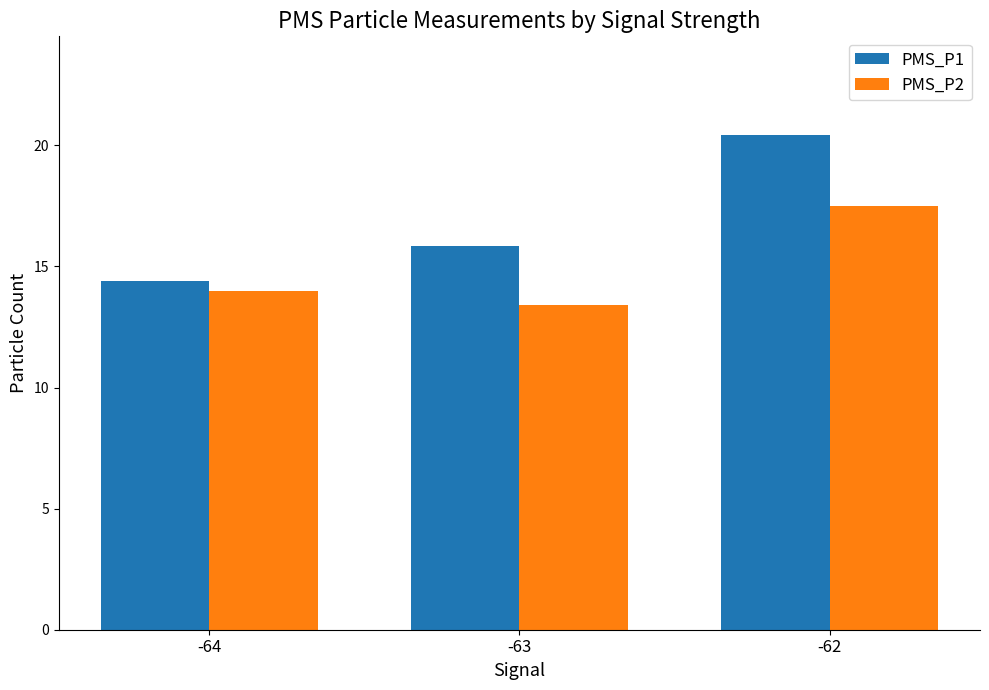

Reading left to right, what are all the values shown in this chart?

PMS_P1: -64=14.4	-63=15.8	-62=20.4
PMS_P2: -64=14.0	-63=13.4	-62=17.5